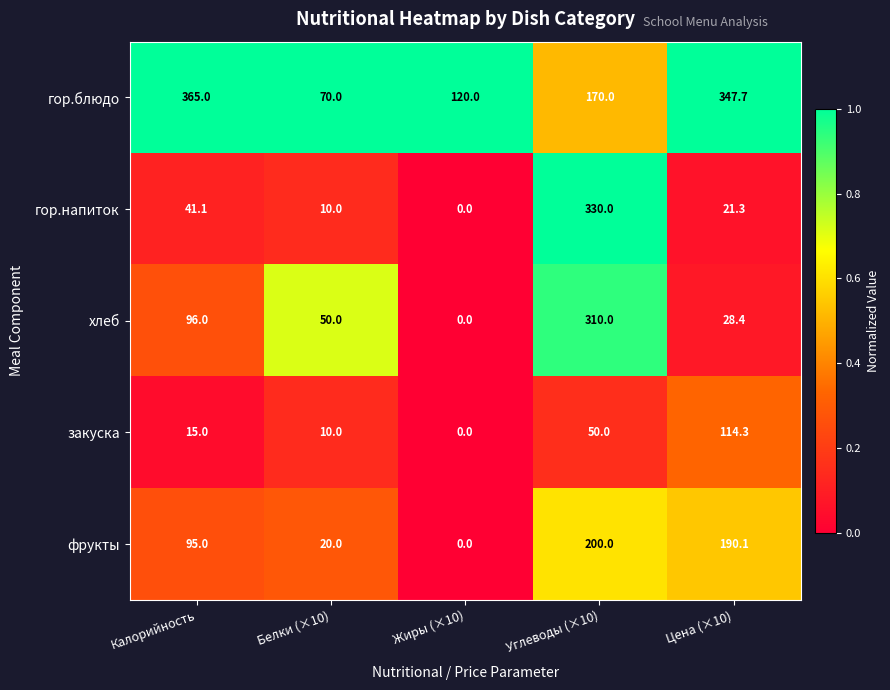

Where does the гор.блюдо series first go above 170?

Калорийность